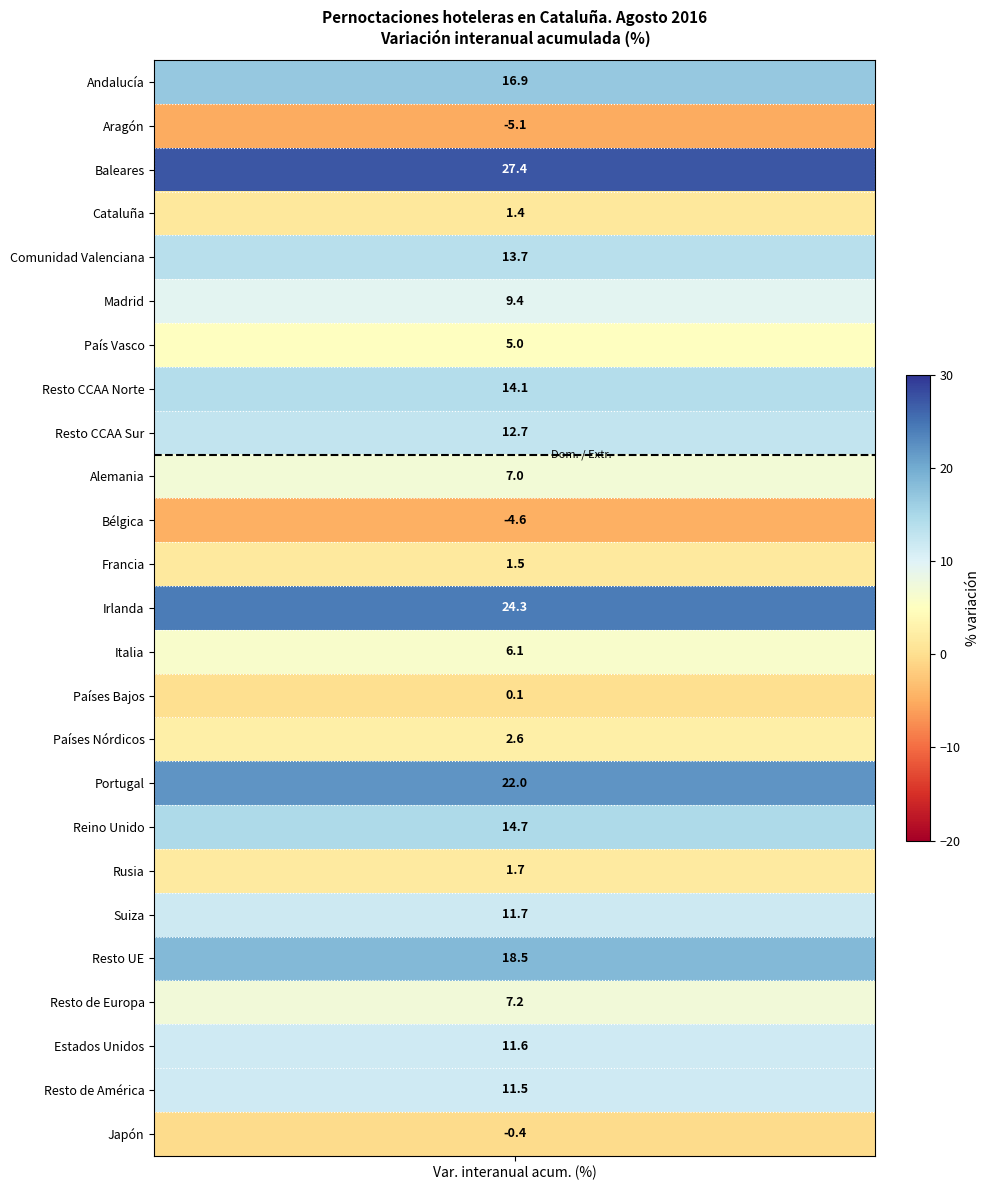

What is the total value across all series at Resto CCAA Sur?

12.7